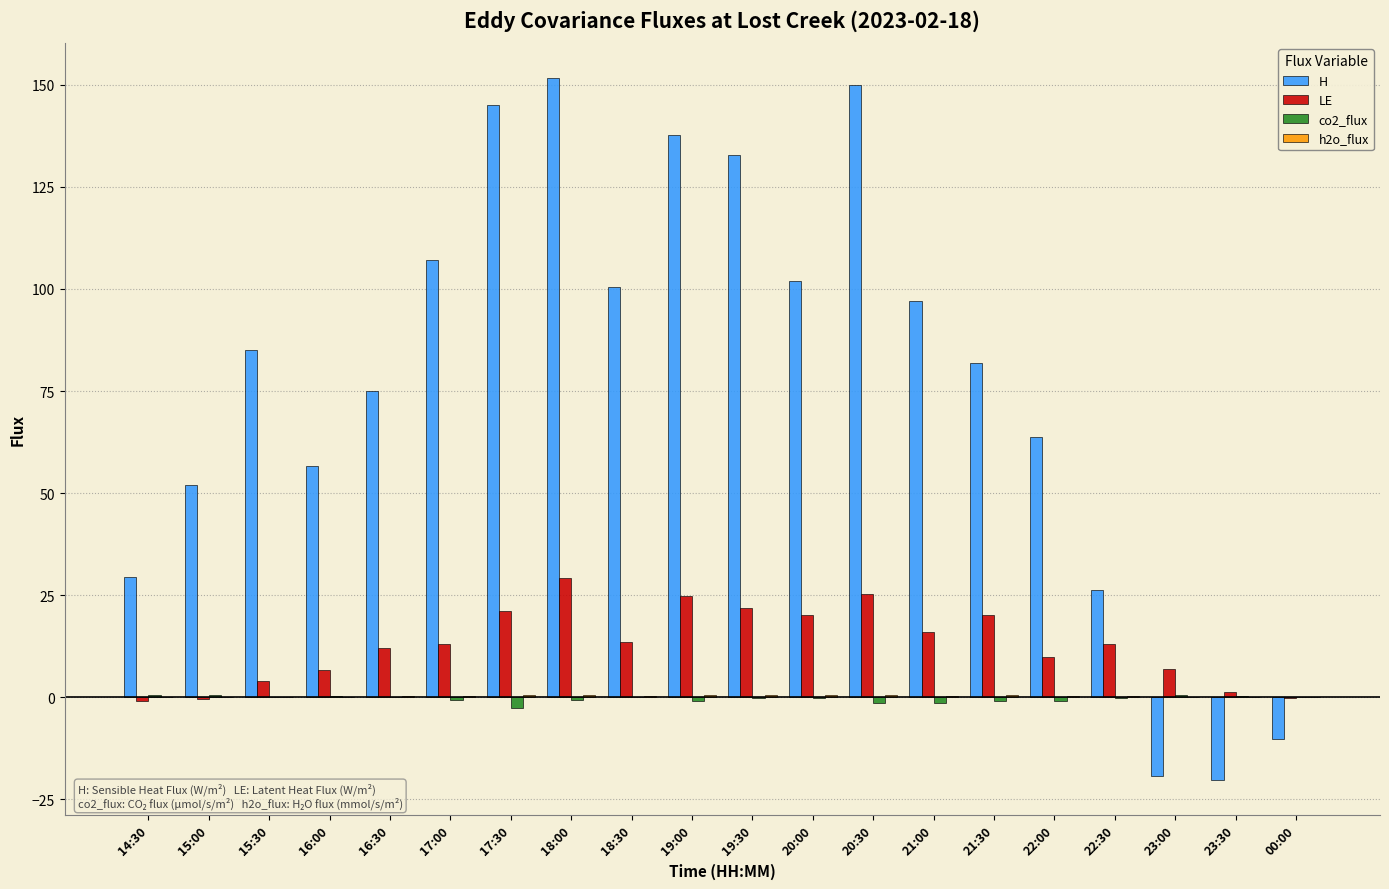

What is the sum of all LE values?

257.7